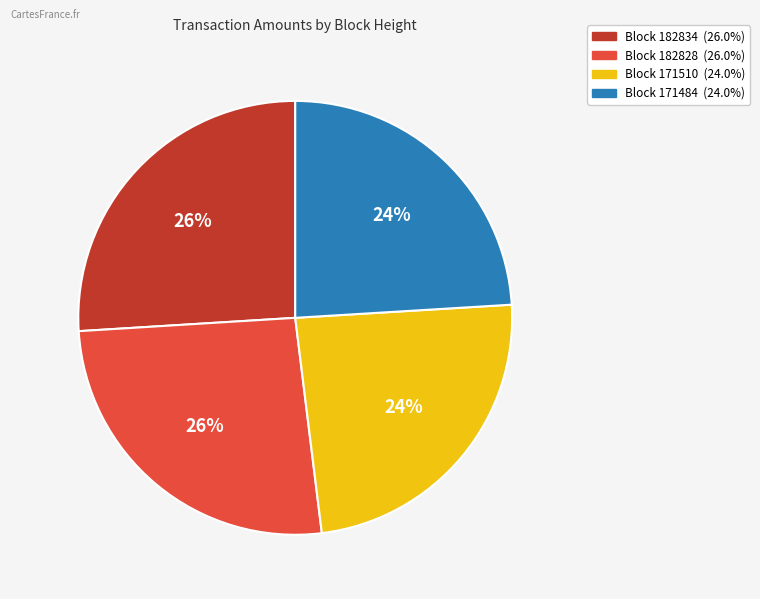

To the nearest percent, what is the average slice percentage?

25%